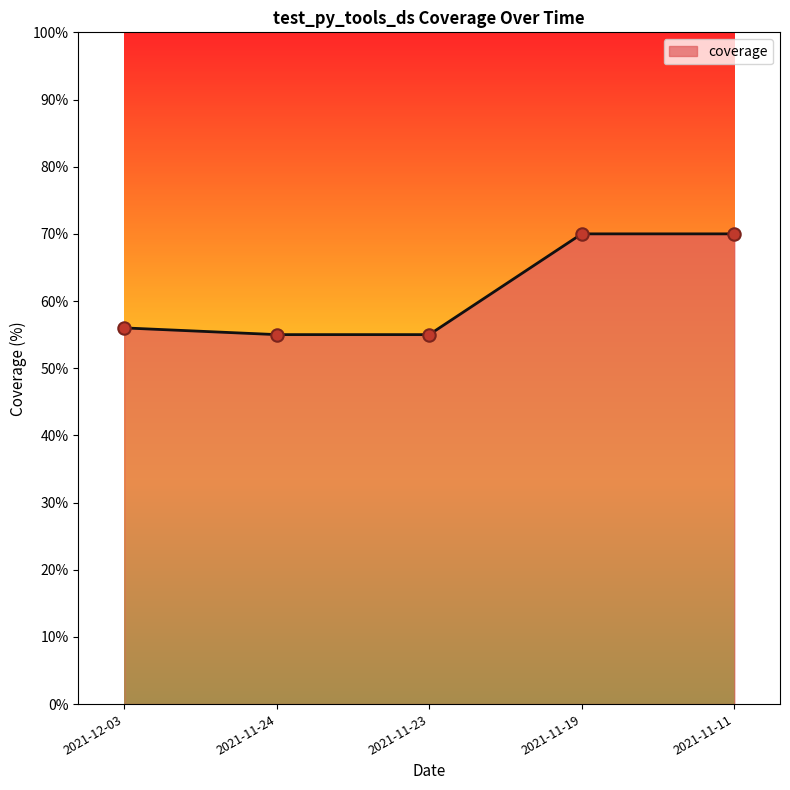

Which has a higher value, 2021-11-19 or 2021-12-03?

2021-11-19